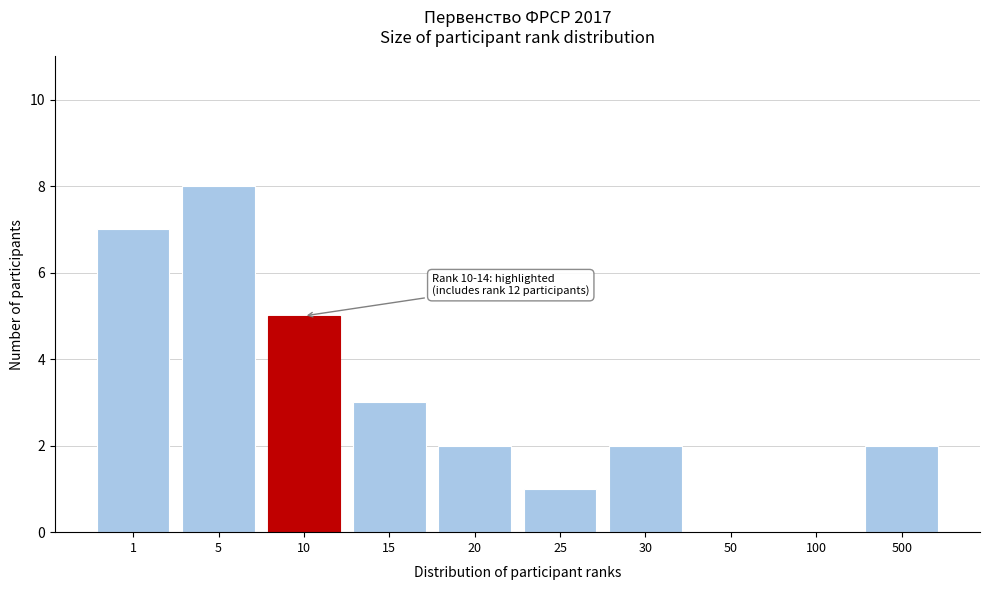

Reading left to right, extract all data points from this chart.

1=7	5=8	10=5	15=3	20=2	25=1	30=2	50=0	100=0	500=2